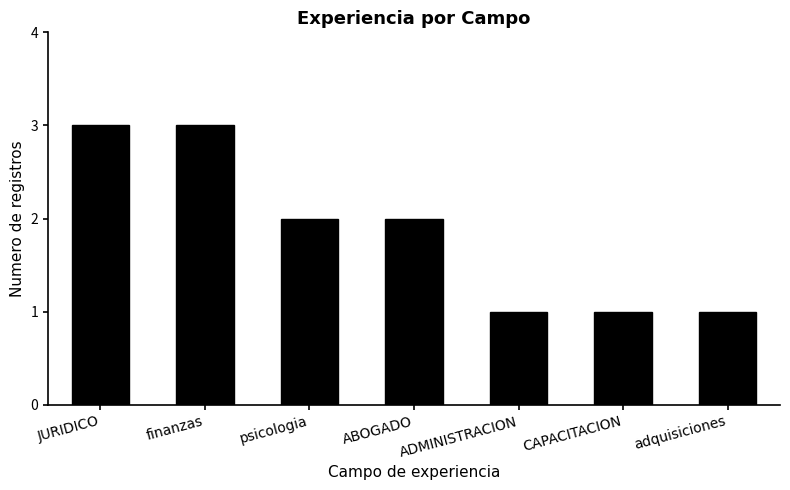

What position from the left is CAPACITACION?

6